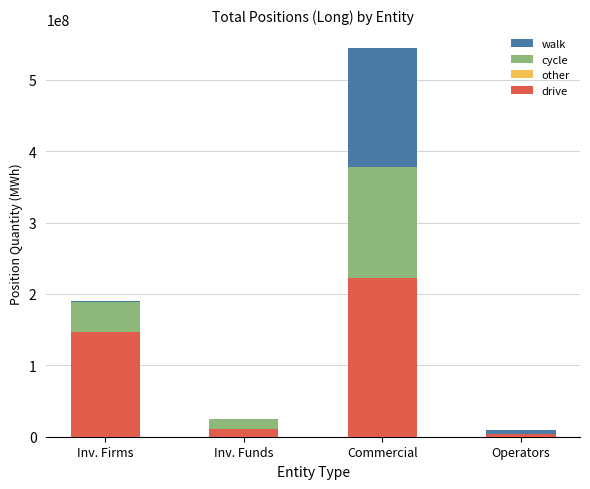

At which category is the sum across all series the highest?

Commercial